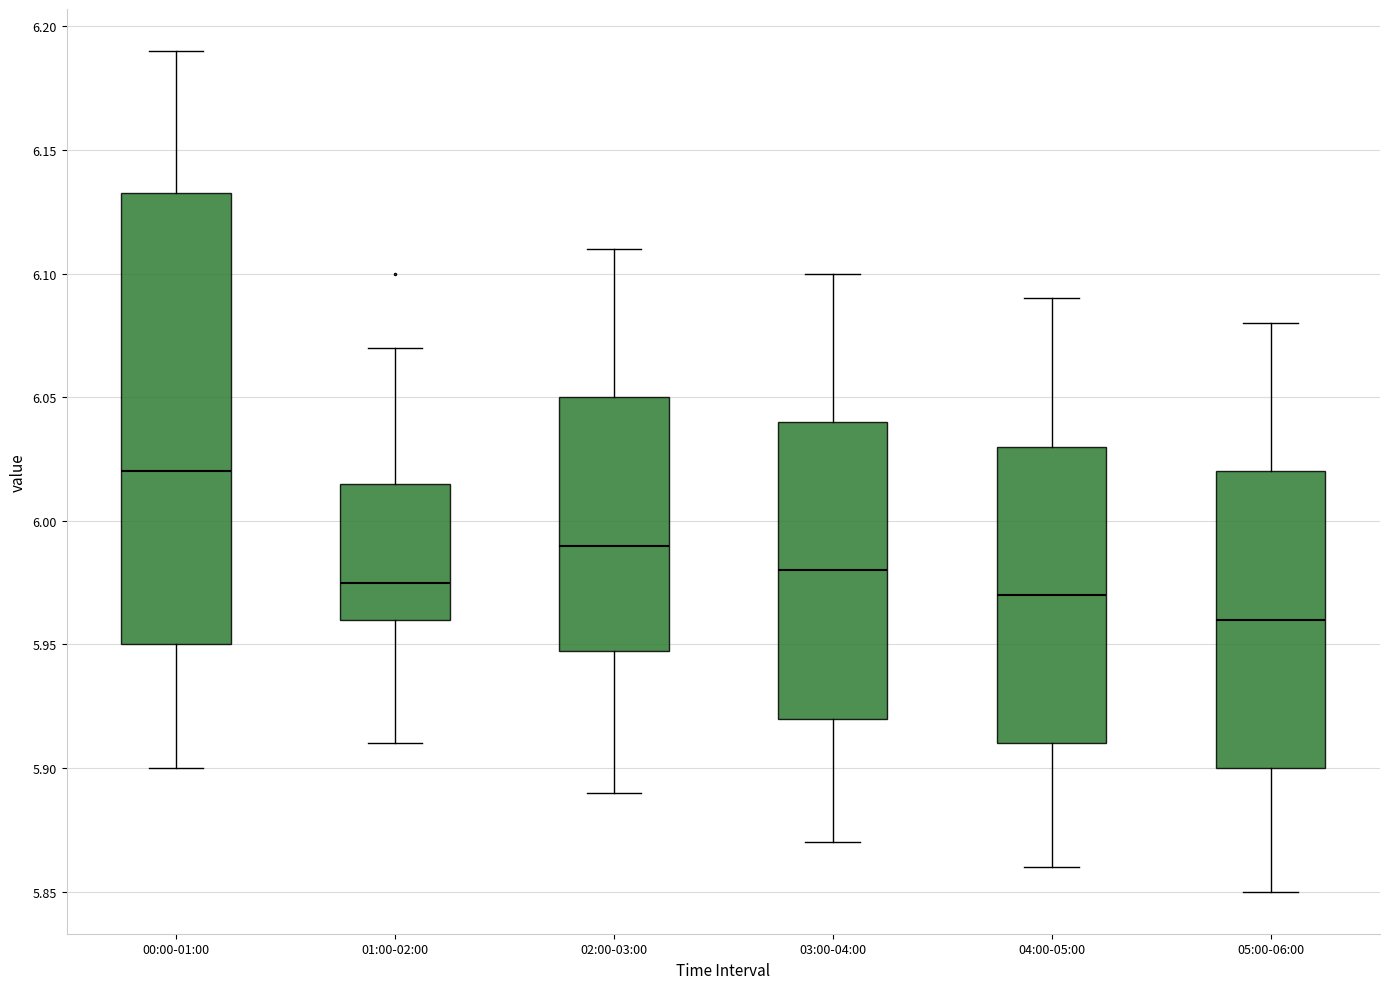

Where does the upper whisker of the box for 01:00-02:00 end on the y-axis? The values are not printed on the chart, so give them approximately, as read against the axis.

6.070